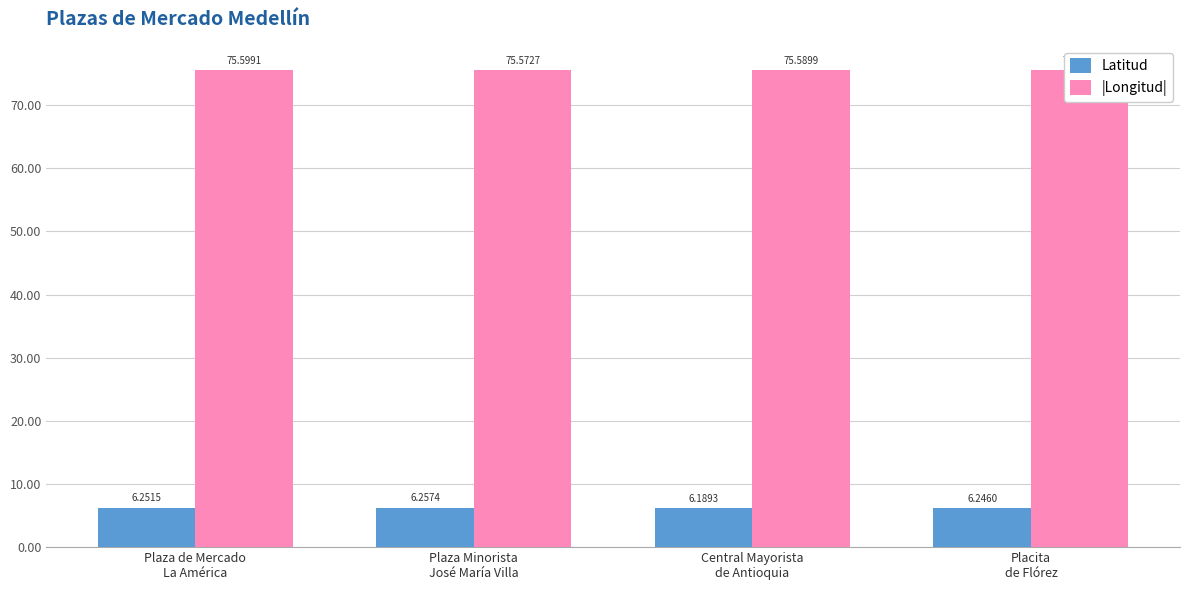

What position from the right is Central Mayorista
de Antioquia?

2